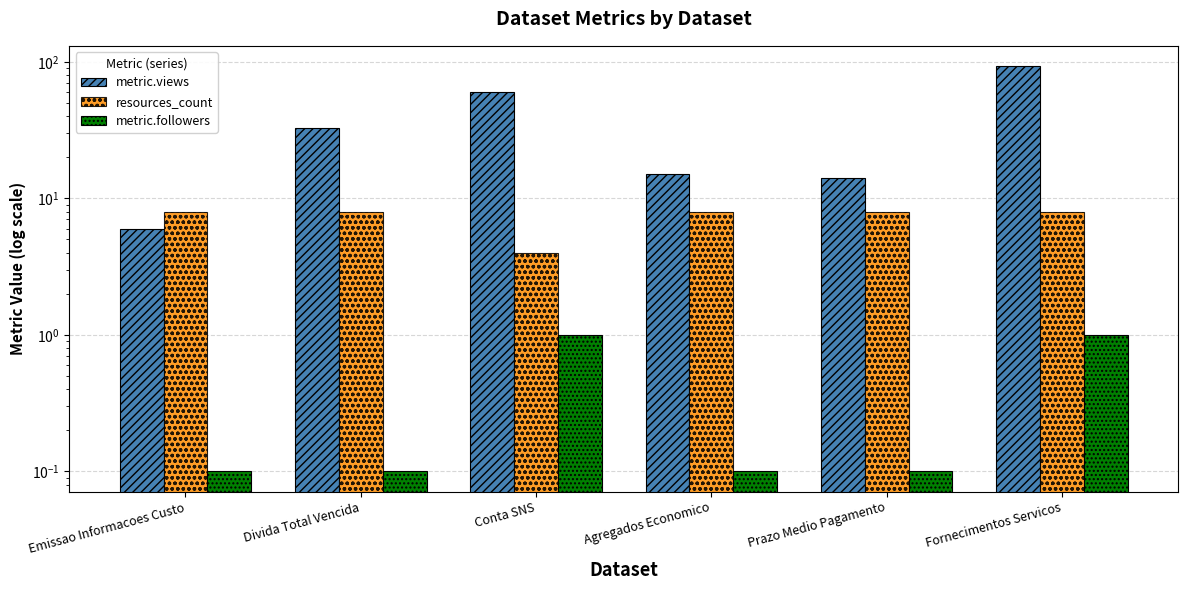

What is the difference between the highest and lowest values at Fornecimentos Servicos?

92.0